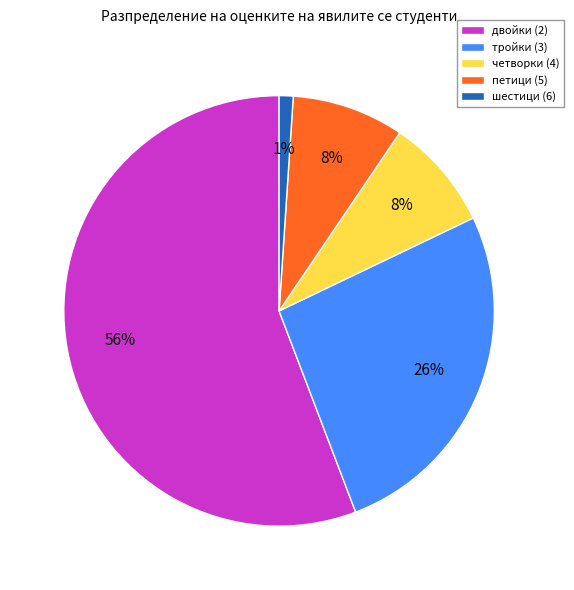

Does any single category account for the majority?

Yes